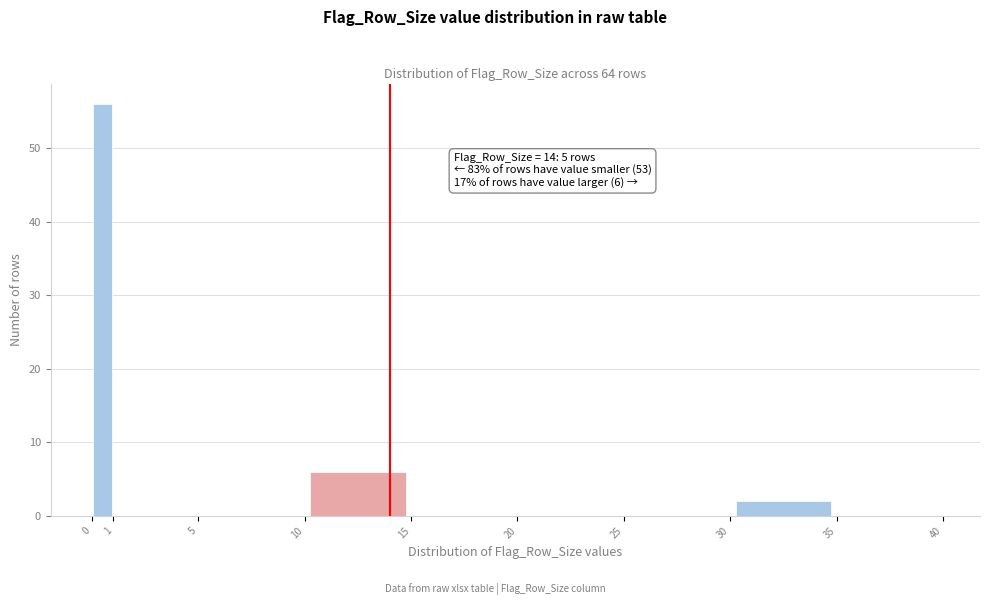

Which range on the x-axis has the tallest bar?

0 to 1